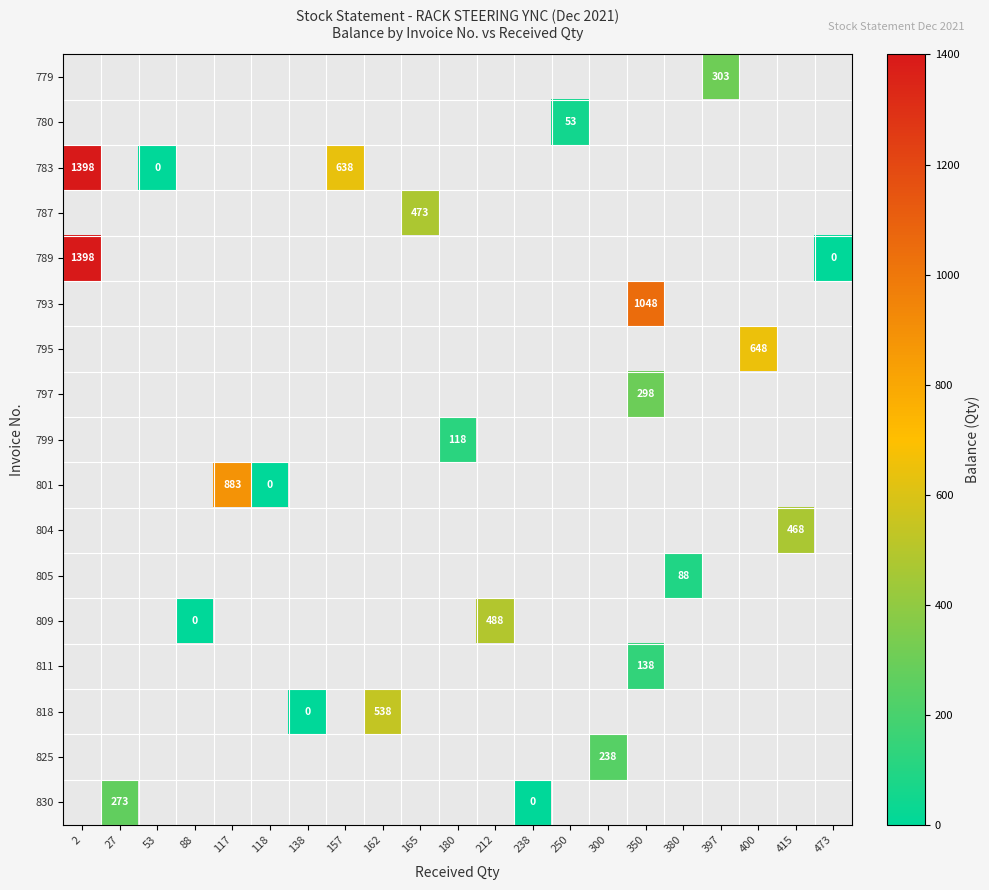

At which category does the chart reach its minimum across all series?

53